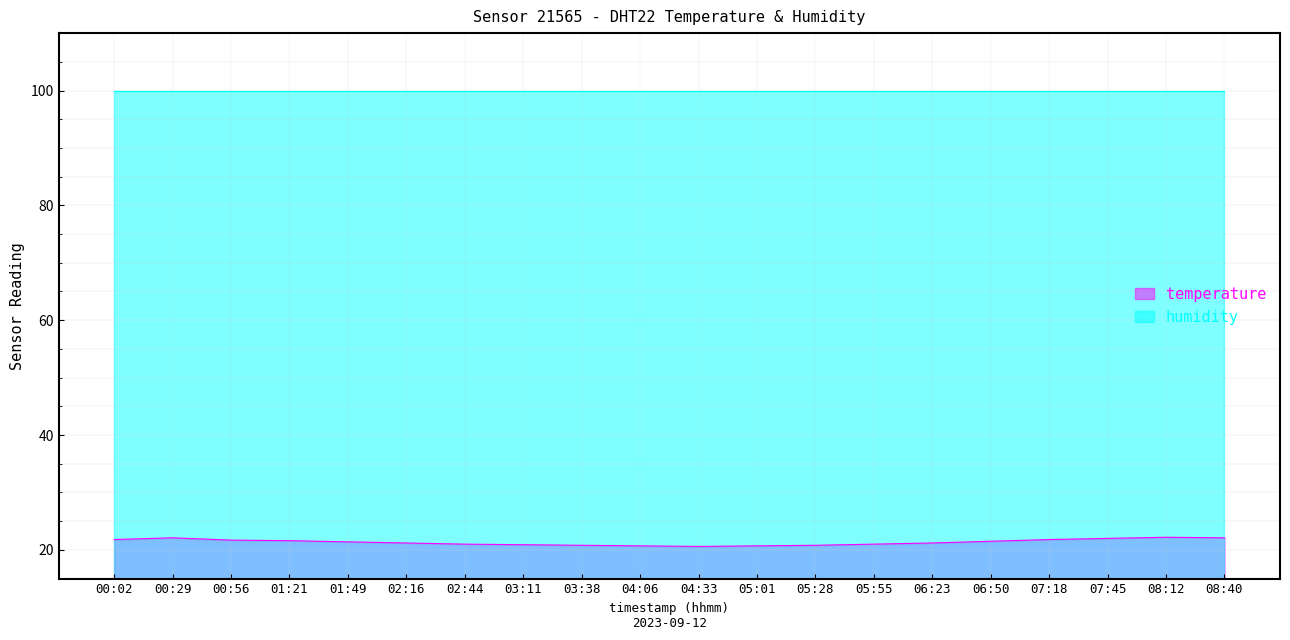

Reading right to left, extract all data points from this chart.

22.1	22.2	22.0	21.8	21.5	21.2	21.0	20.8	20.7	20.6	20.7	20.8	20.9	21.0	21.2	21.4	21.6	21.7	22.1	21.8